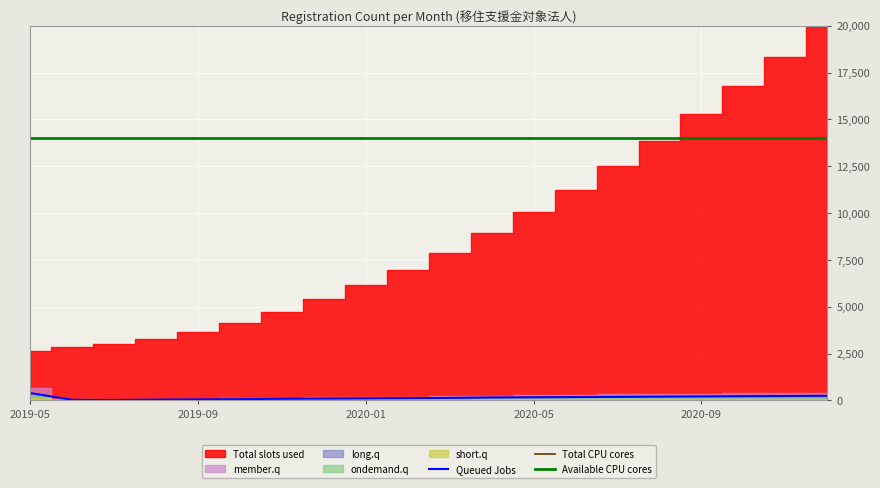

True or false: Total CPU cores has more than 1 points higher than both neighbors.

False